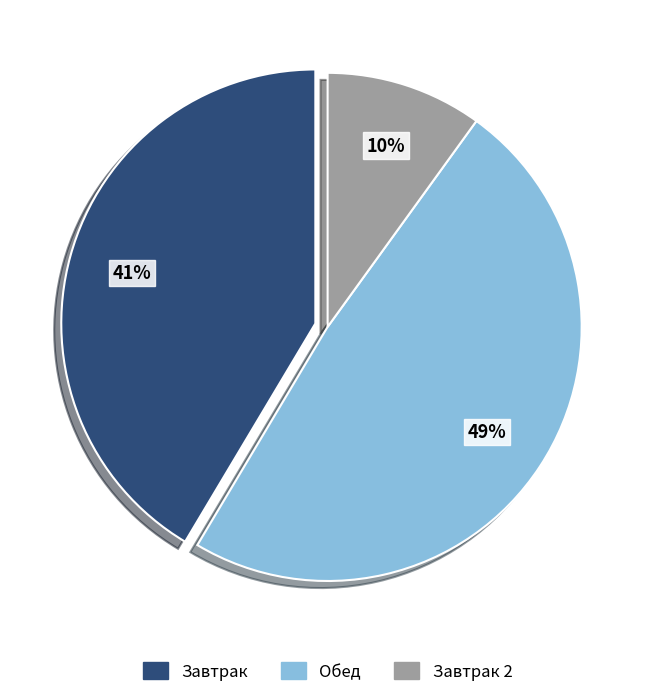

Is there any slice that represents more than half of the pie?

No